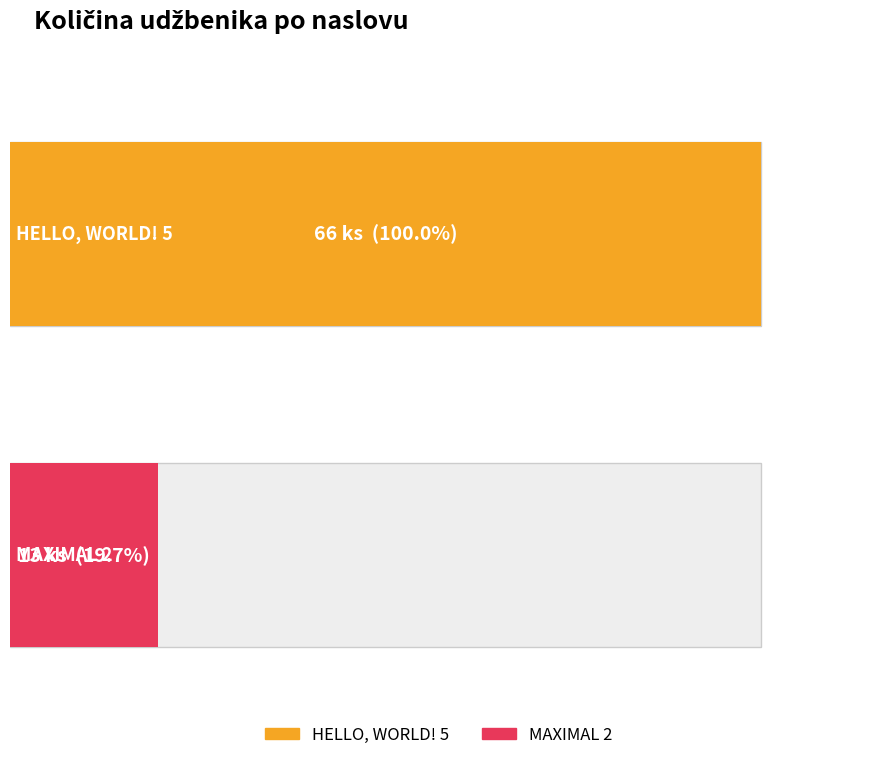

What is the average value?

40